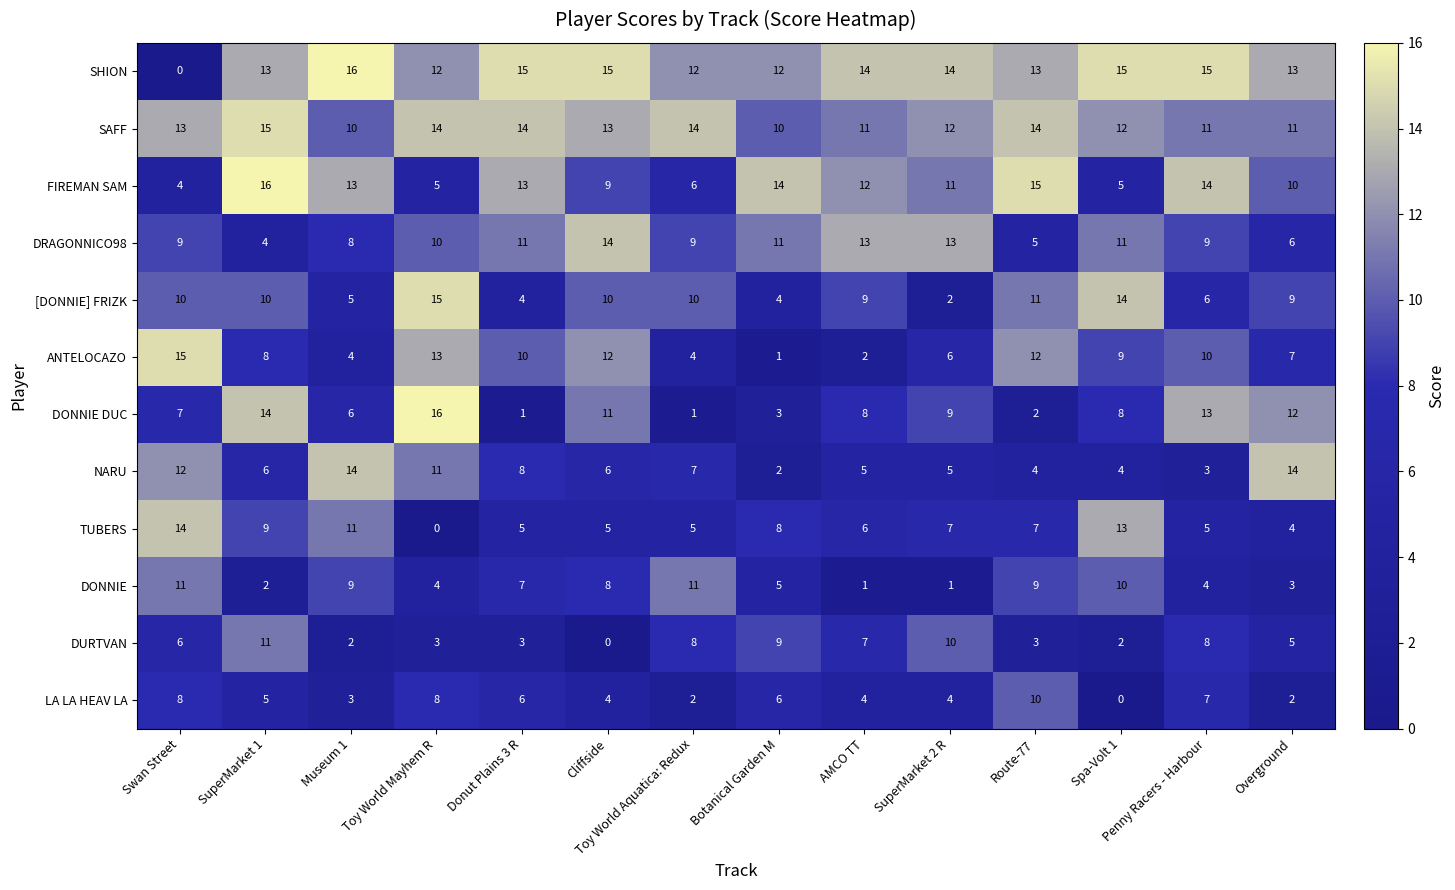

What is the difference between the FIREMAN SAM values at Toy World Aquatica: Redux and Penny Racers - Harbour?

8